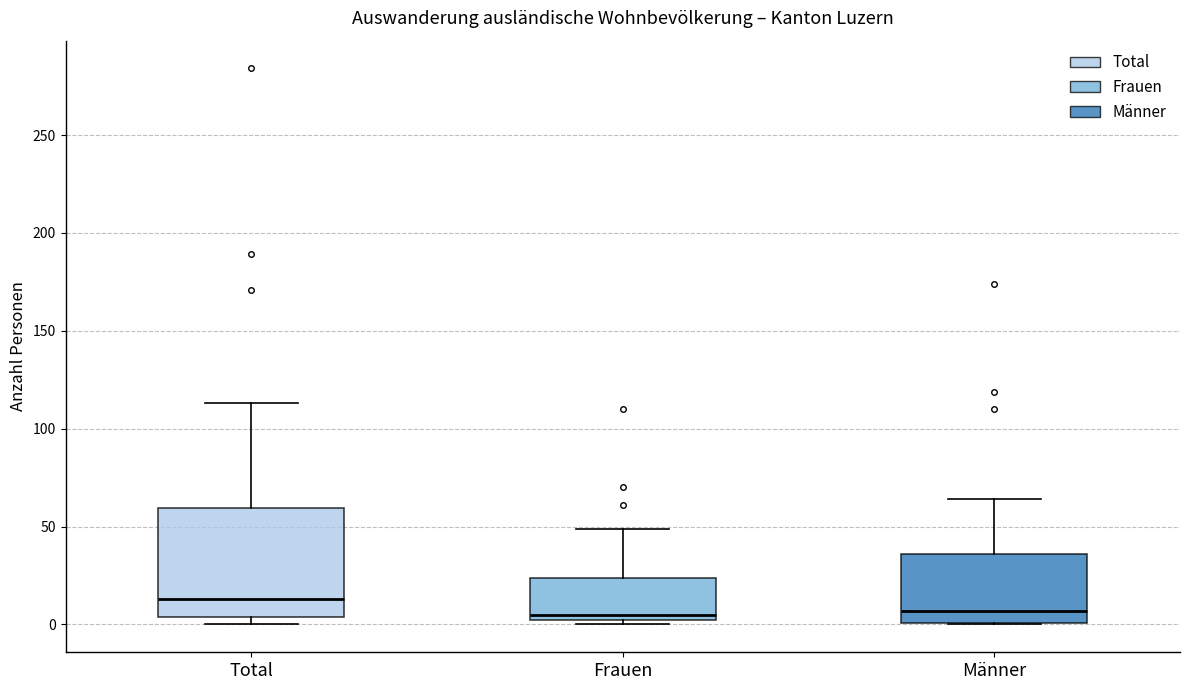

Which box has the highest median line?

Total